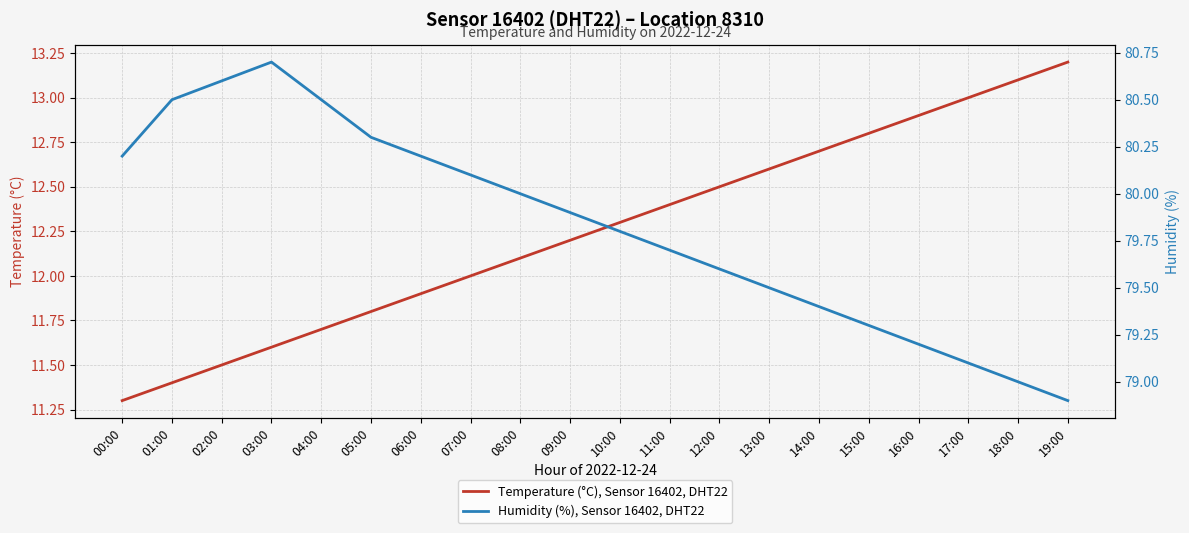

Which category has the highest value in the Temperature (°C), Sensor 16402, DHT22 series?

19:00